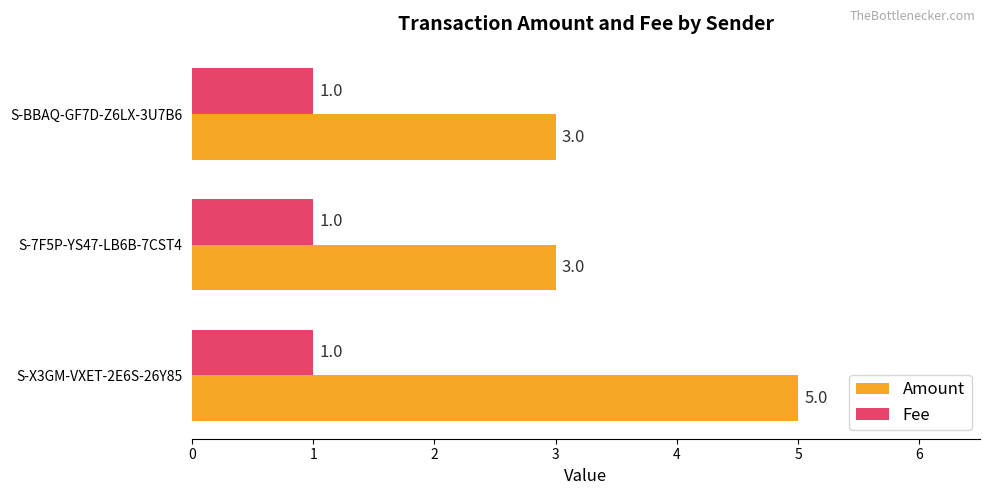

The Amount series shows 5 at S-X3GM-VXET-2E6S-26Y85. True or false?

True